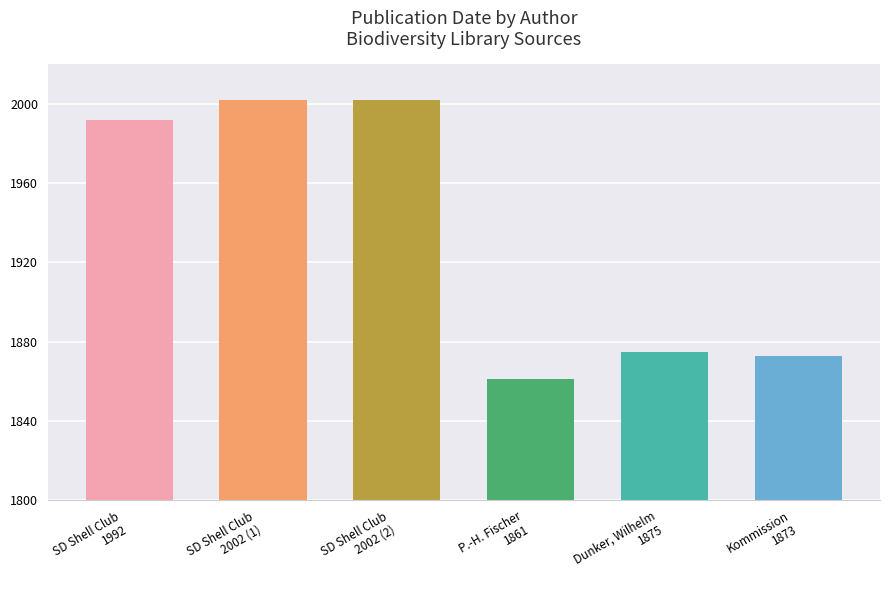

How many distinct data groups are displayed?

1